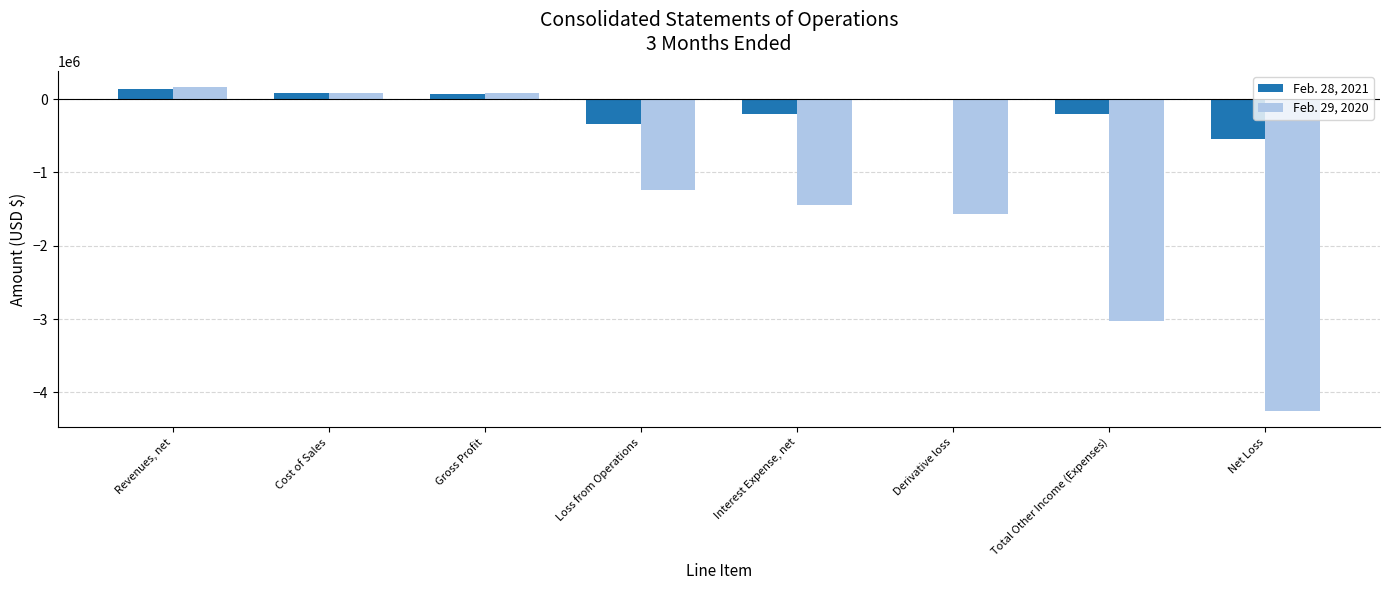

At which label does Feb. 28, 2021 first exceed 0?

Revenues, net